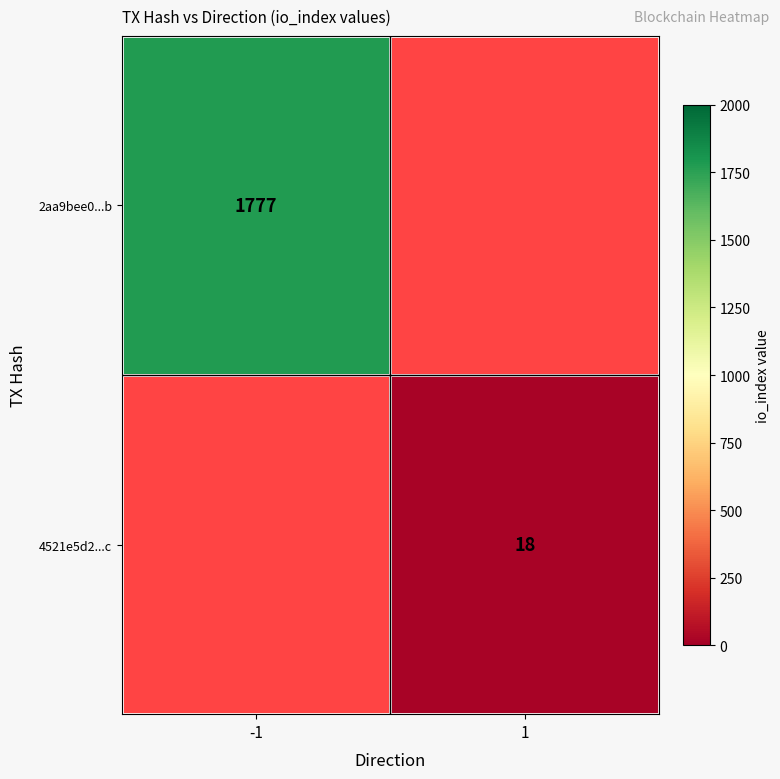

Between 1 and -1, which is larger?

-1